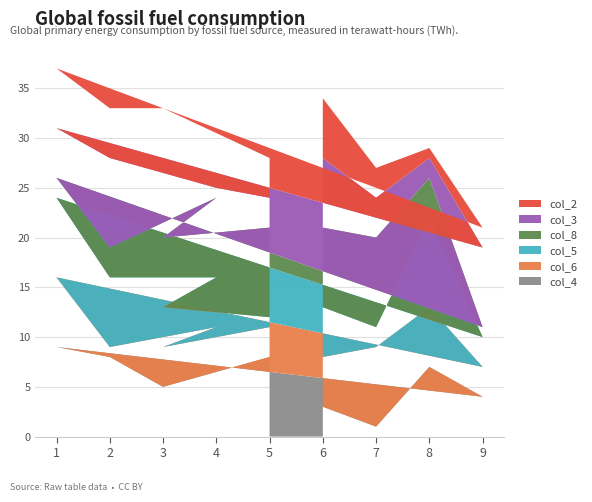

Reading left to right, what are all the values shown in this chart?

col_4: 6=3	7=1	8=7	9=4	1=9	2=8	4=2	3=5	5=8
col_6: 6=5	7=8	8=6	9=3	1=7	2=1	4=9	3=4	5=3
col_5: 6=5	7=2	8=9	9=3	1=8	2=7	4=5	3=4	5=1
col_8: 6=8	7=9	8=4	9=1	1=2	2=3	4=8	3=7	5=9
col_3: 6=7	7=4	8=2	9=8	1=5	2=9	4=1	3=6	5=3
col_2: 6=6	7=3	8=1	9=2	1=6	2=5	4=8	3=7	5=4